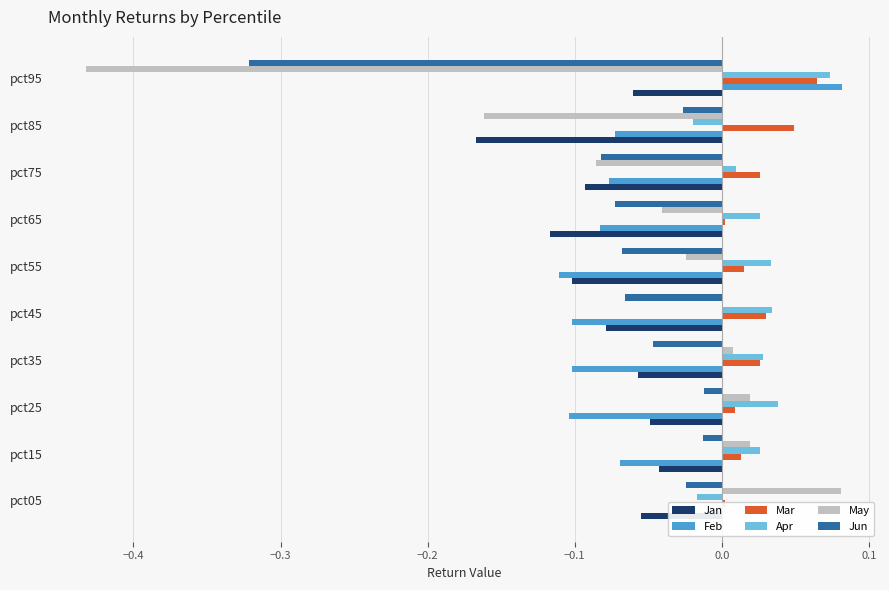

Is the value of Apr at pct45 greater than the value of Feb at pct65?

Yes